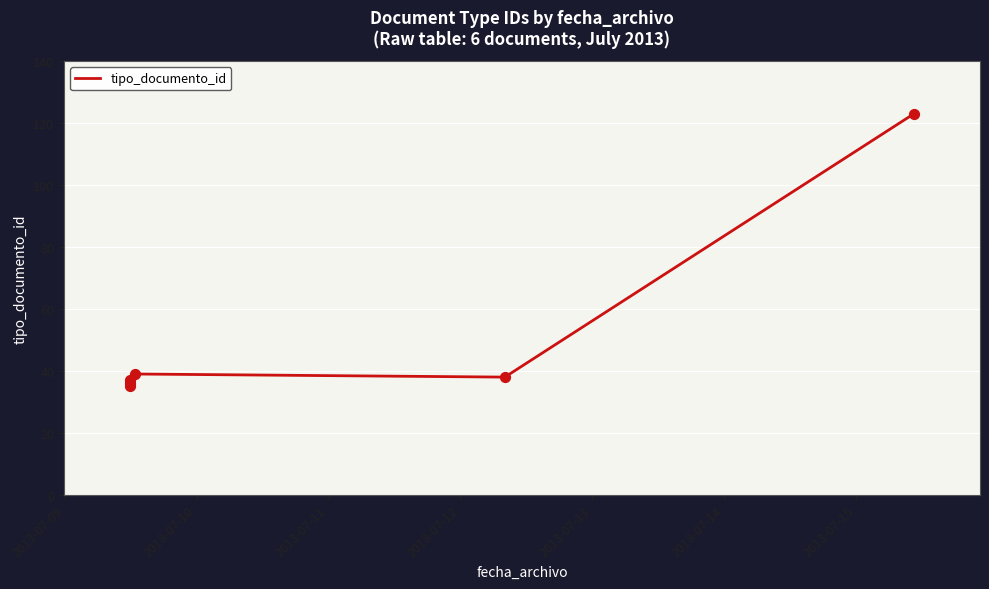

Approximately how many times larger is the value at 2013-07-11 compared to 2013-07-09?

1.1